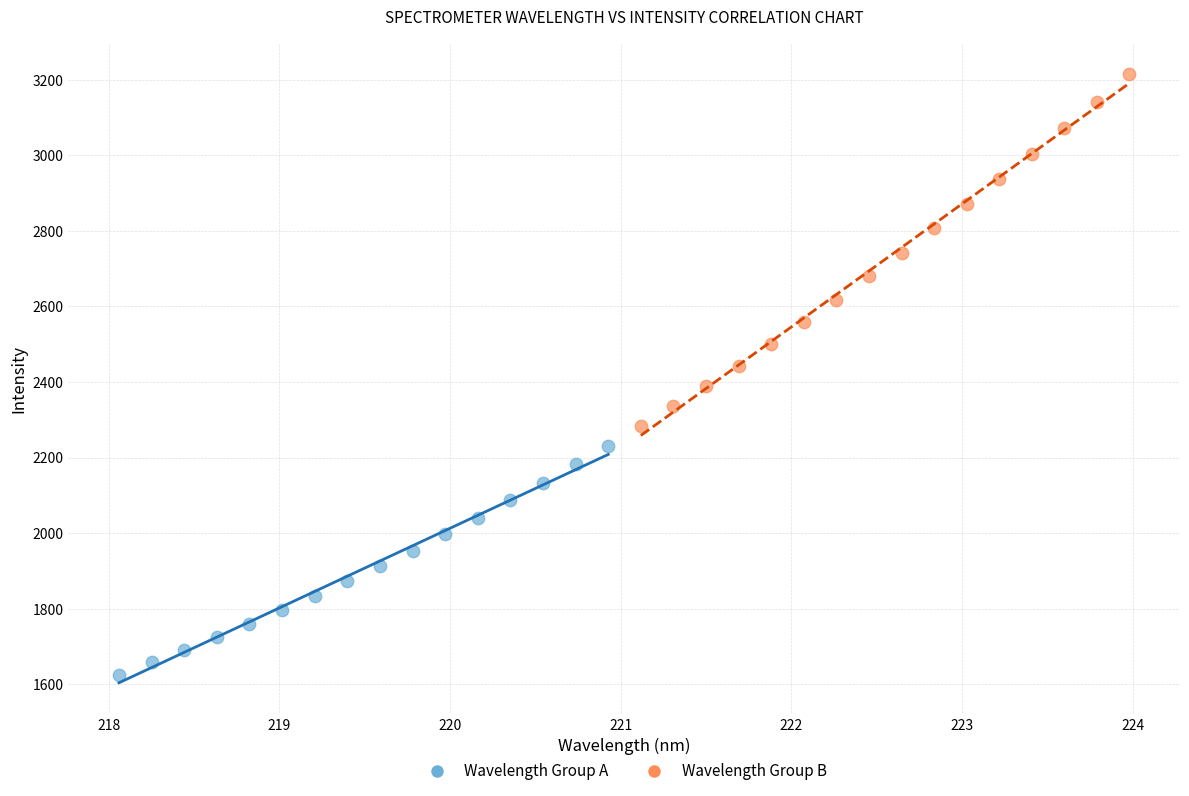

What are all the series names shown in the legend?

Wavelength Group A, Wavelength Group B